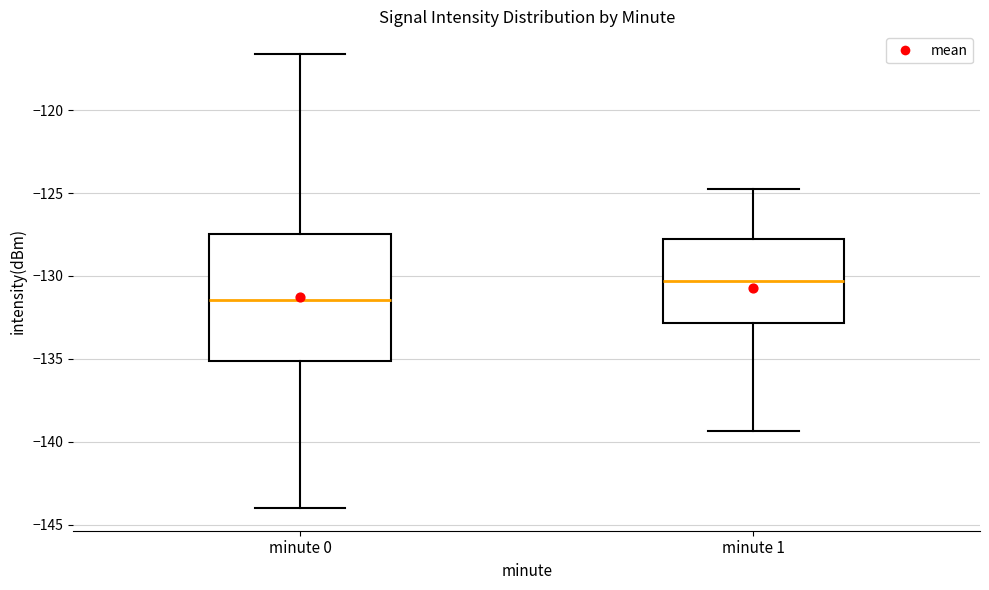

Reading left to right, read every box against the y-axis: the position of its median line, the range the box covers, and the ends of its whiskers. The values are not printed on the chart, so give them approximately, as read against the axis.

minute 0: median -131.5, box -135.0 to -127.5, whiskers -144.0 to -116.5
minute 1: median -130.5, box -133.0 to -127.5, whiskers -139.5 to -124.5